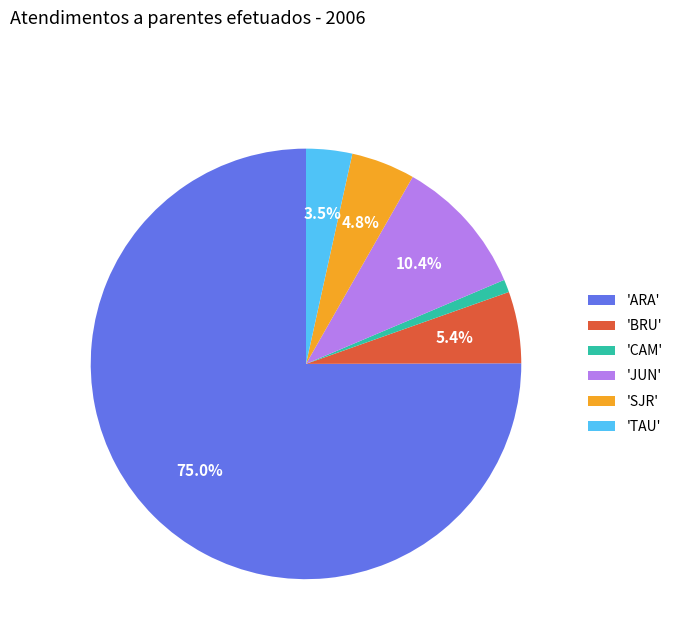

Is there any slice that represents more than half of the pie?

Yes